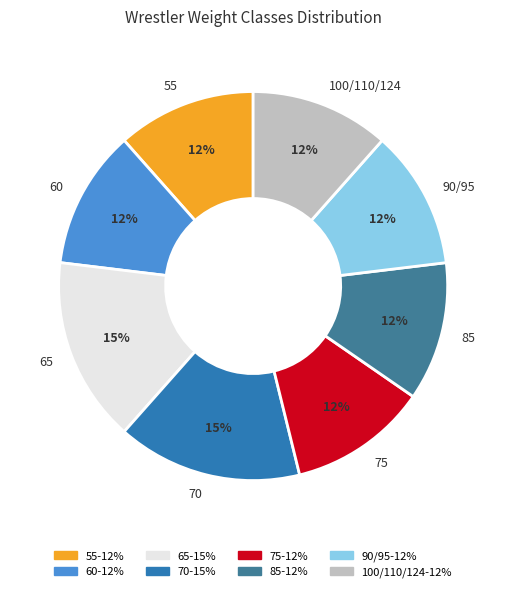

What is the ratio of the value at 85 to the value at 90/95?

1.0